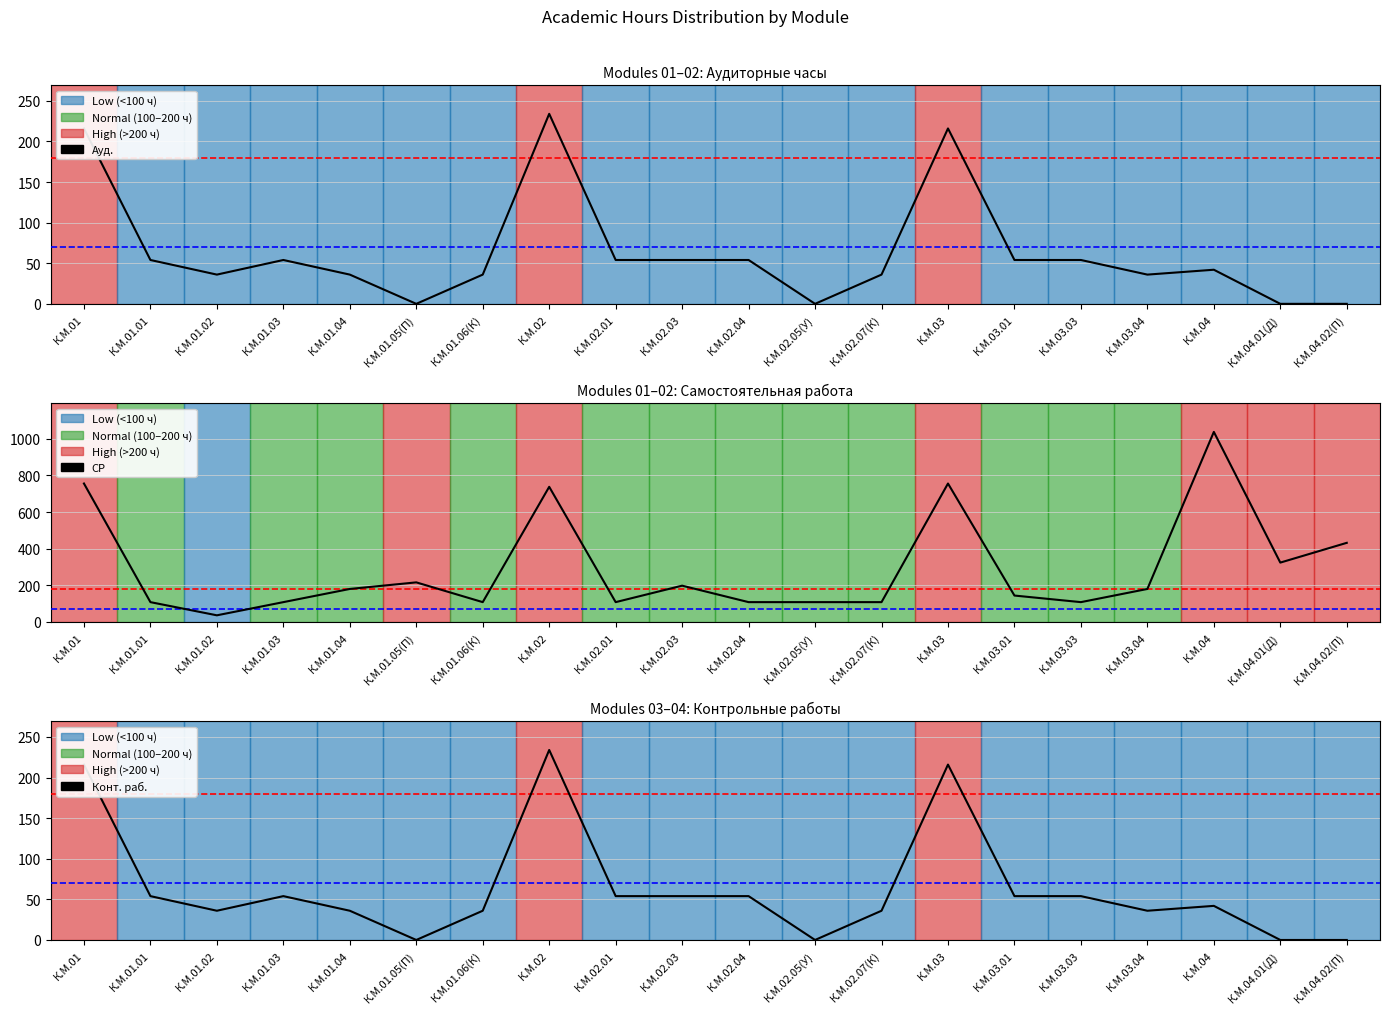

Reading left to right, list all the values displayed in this chart.

Ауд.: К.М.01=216	К.М.01.01=54	К.М.01.02=36	К.М.01.03=54	К.М.01.04=36	К.М.01.05(П)=0	К.М.01.06(К)=36	К.М.02=234	К.М.02.01=54	К.М.02.03=54	К.М.02.04=54	К.М.02.05(У)=0	К.М.02.07(К)=36	К.М.03=216	К.М.03.01=54	К.М.03.03=54	К.М.03.04=36	К.М.04=42	К.М.04.01(Д)=0	К.М.04.02(П)=0
СР: К.М.01=756	К.М.01.01=108	К.М.01.02=36	К.М.01.03=108	К.М.01.04=180	К.М.01.05(П)=216	К.М.01.06(К)=108	К.М.02=738	К.М.02.01=108	К.М.02.03=198	К.М.02.04=108	К.М.02.05(У)=108	К.М.02.07(К)=108	К.М.03=756	К.М.03.01=144	К.М.03.03=108	К.М.03.04=180	К.М.04=1038	К.М.04.01(Д)=324	К.М.04.02(П)=432
Конт. раб.: К.М.01=216	К.М.01.01=54	К.М.01.02=36	К.М.01.03=54	К.М.01.04=36	К.М.01.05(П)=0	К.М.01.06(К)=36	К.М.02=234	К.М.02.01=54	К.М.02.03=54	К.М.02.04=54	К.М.02.05(У)=0	К.М.02.07(К)=36	К.М.03=216	К.М.03.01=54	К.М.03.03=54	К.М.03.04=36	К.М.04=42	К.М.04.01(Д)=0	К.М.04.02(П)=0